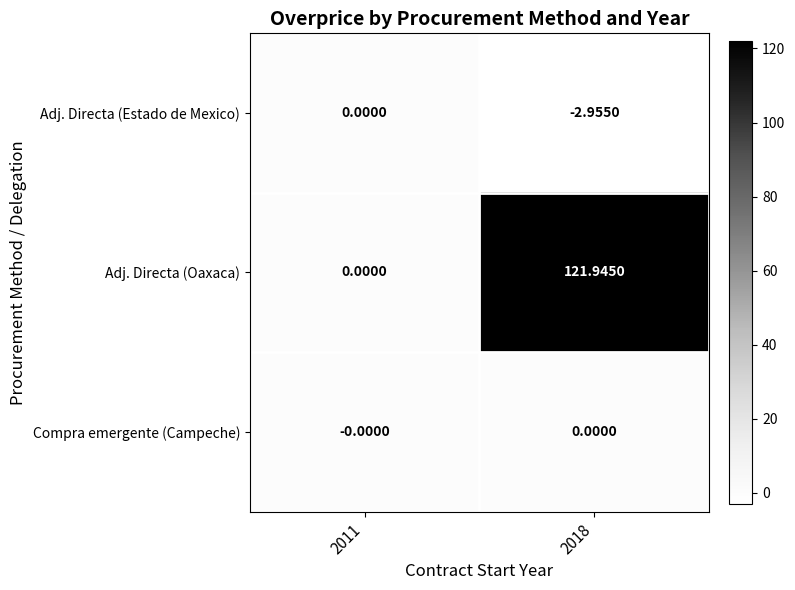

Which series has the largest range (max minus min)?

Adj. Directa (Oaxaca)